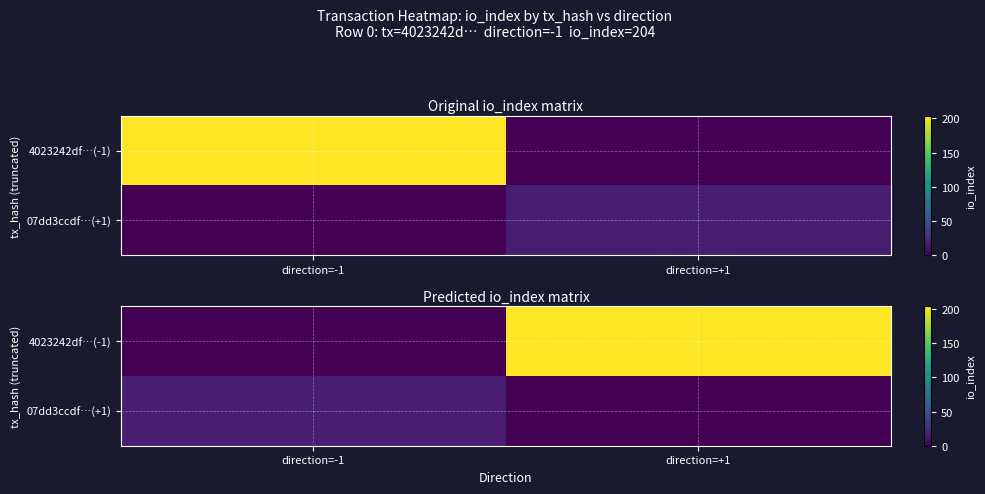

List the series in order of their overall mean, lowest first.

07dd3ccdf…(+1), 4023242df…(-1)